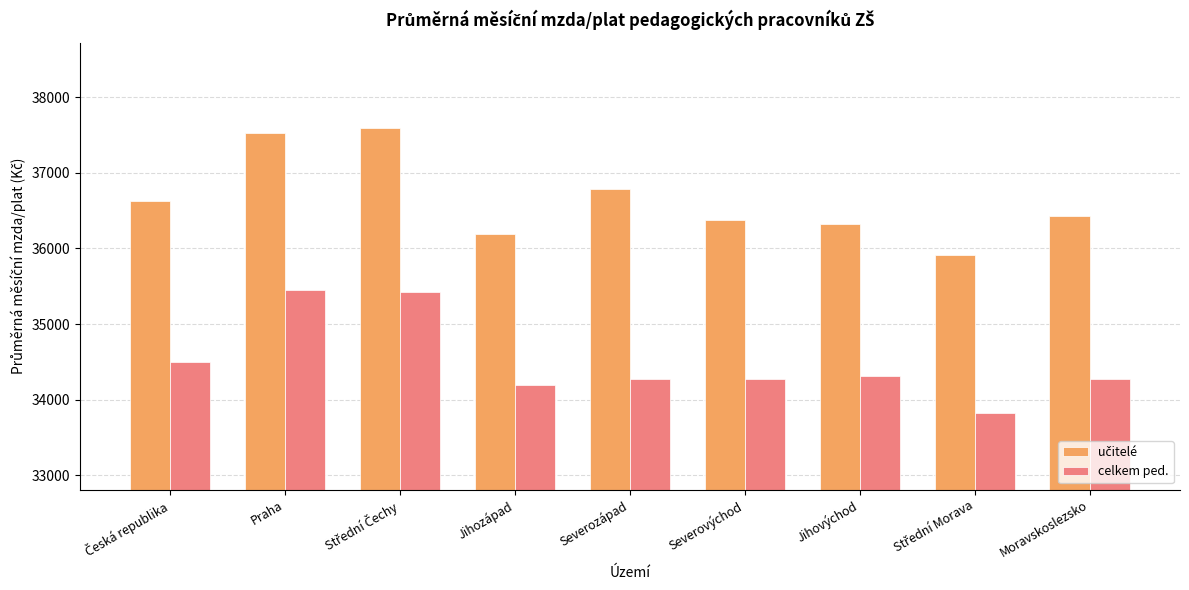

What is the difference between the highest and lowest values at Jihovýchod?

2005.1